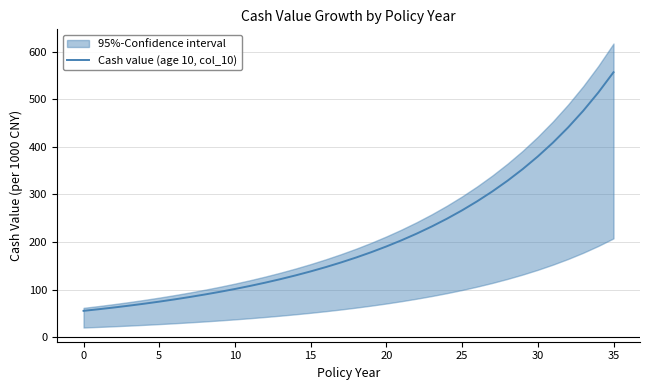

What is the value of the 20th point from the left?

178.8